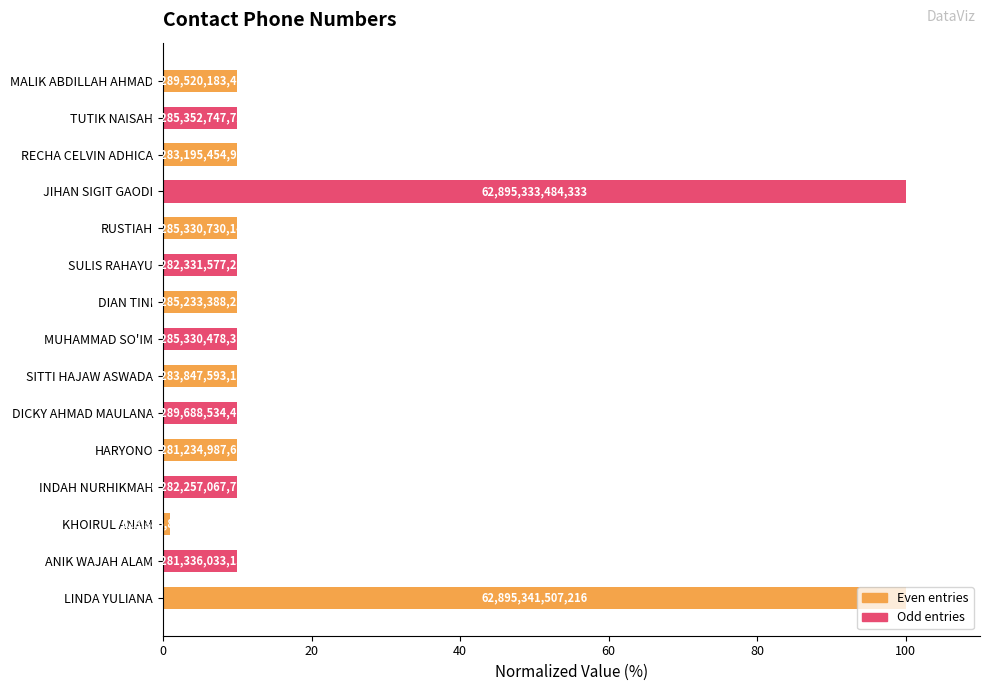

How many bars are there in total?

15